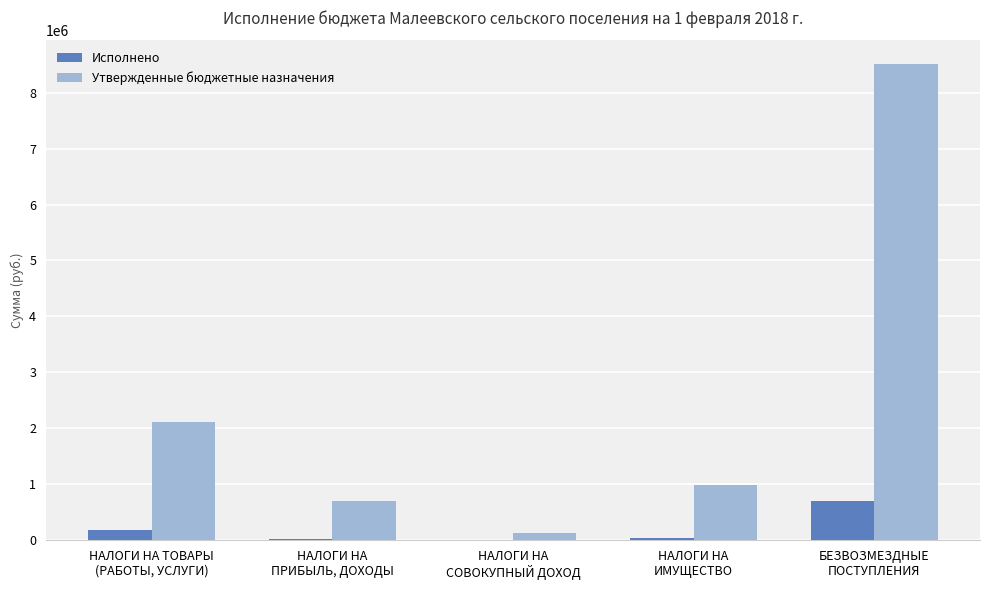

What are all the series names shown in the legend?

Исполнено, Утвержденные бюджетные назначения